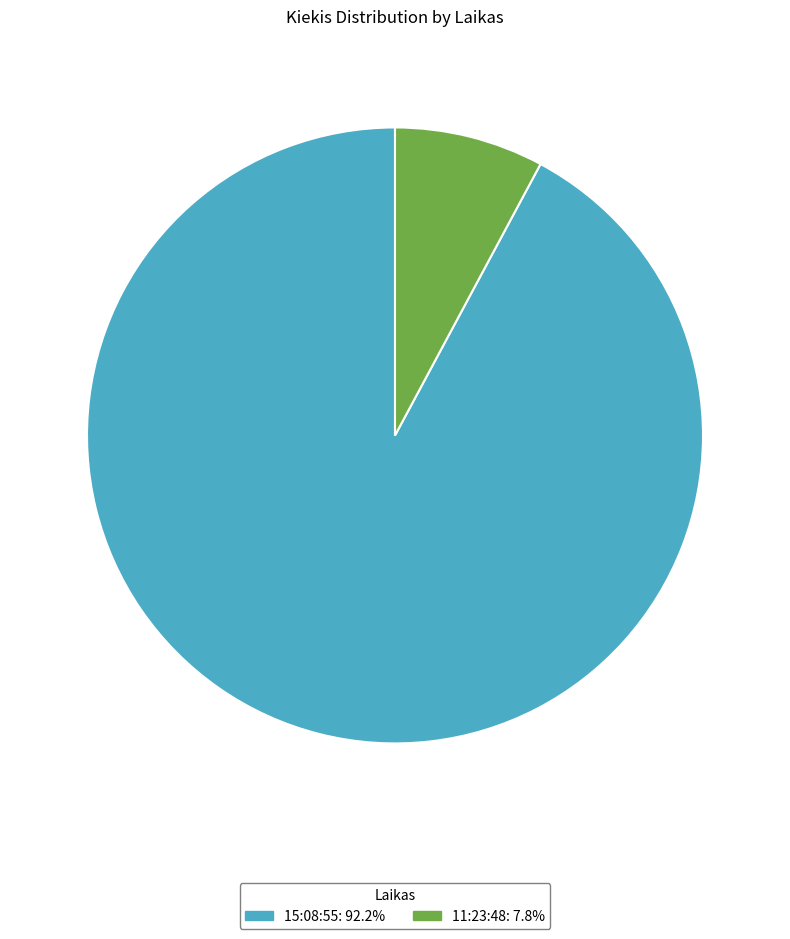

Does 11:23:48: 7.8% represent more than half of the total?

No